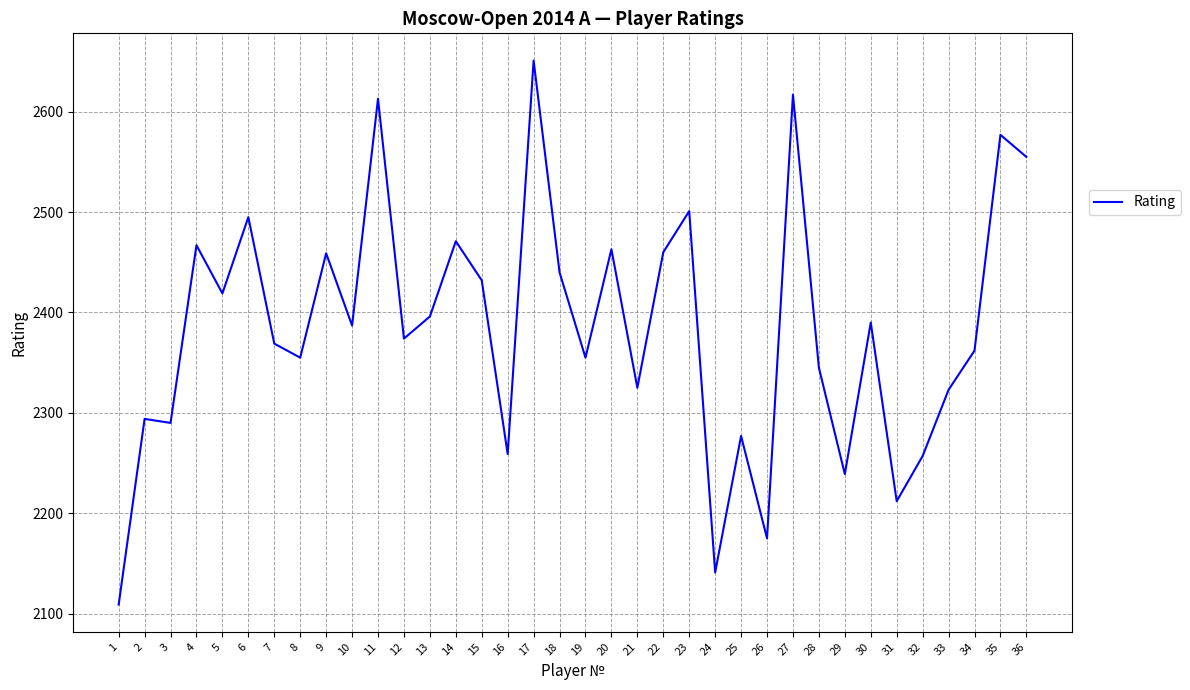

What is the difference between the values at 10 and 31?

175